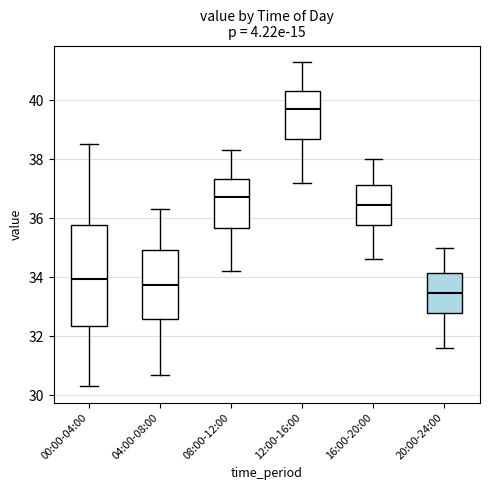

Which box has the lowest median line?

20:00-24:00